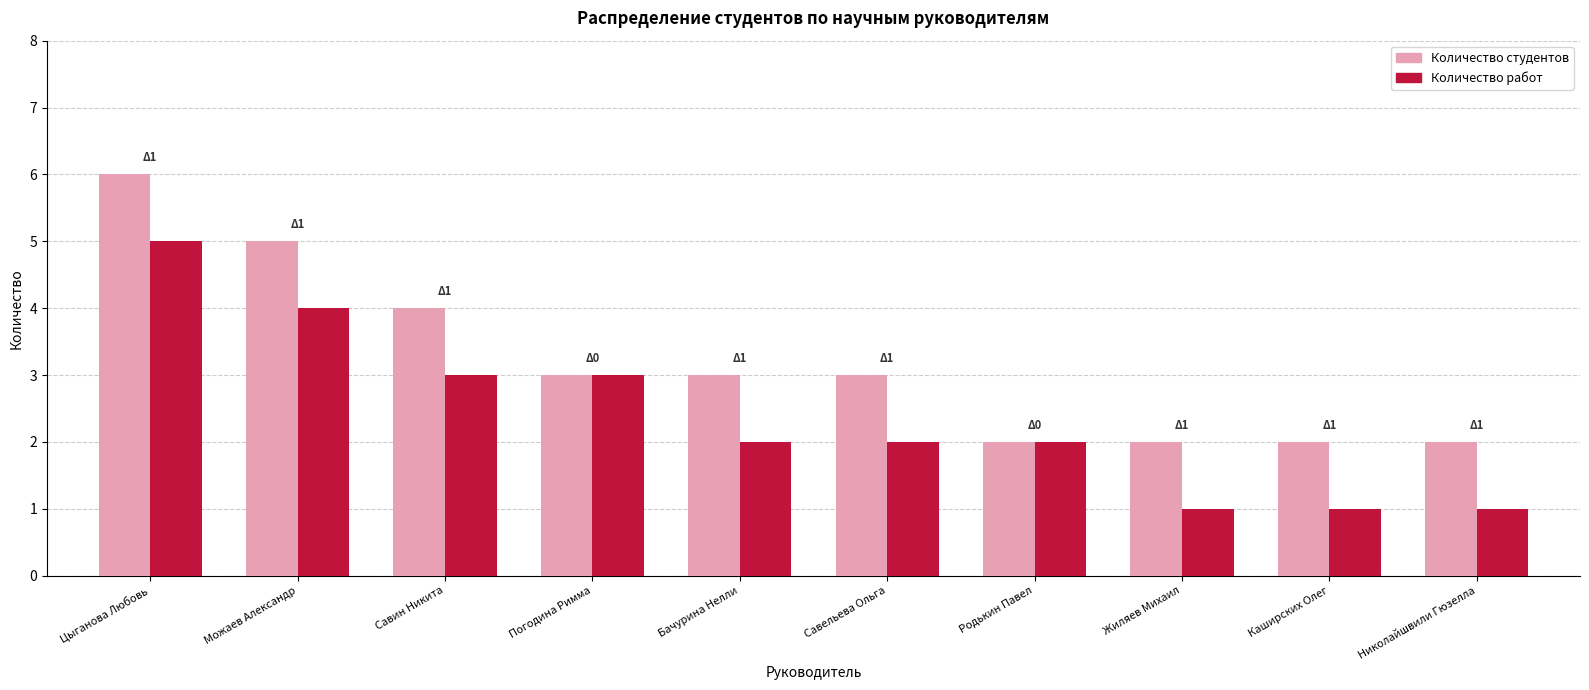

Which series changed the most between Савельева Ольга and Родькин Павел?

Количество студентов